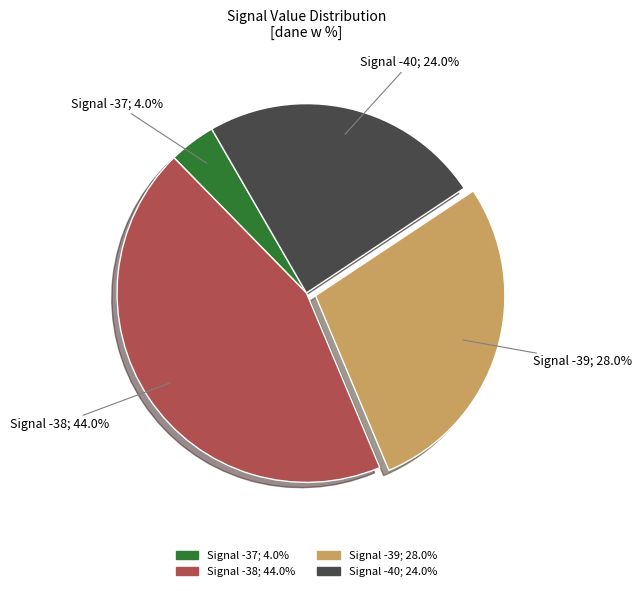

Does any single category account for the majority?

No